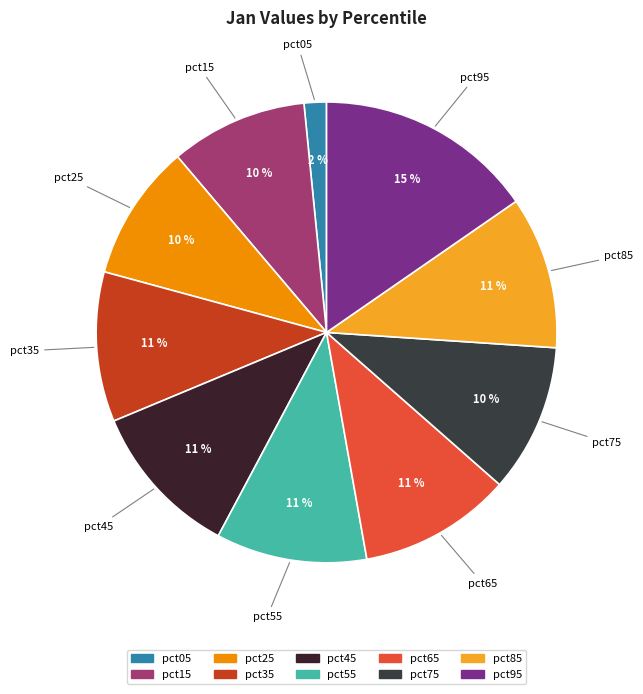

To the nearest percent, what is the average slice percentage?

10%